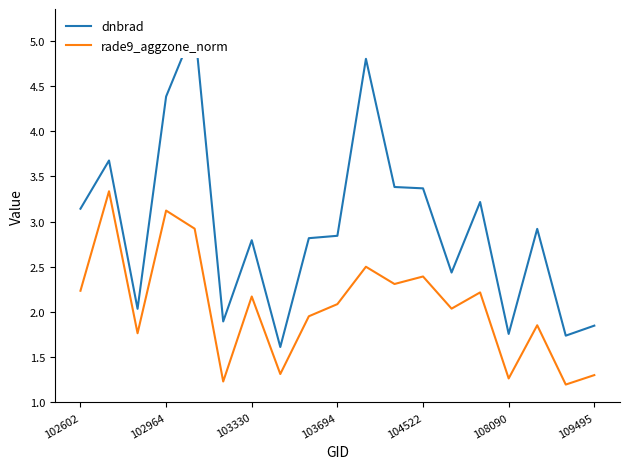

The value of rade9_aggzone_norm at 14 is 0.8. True or false?

False